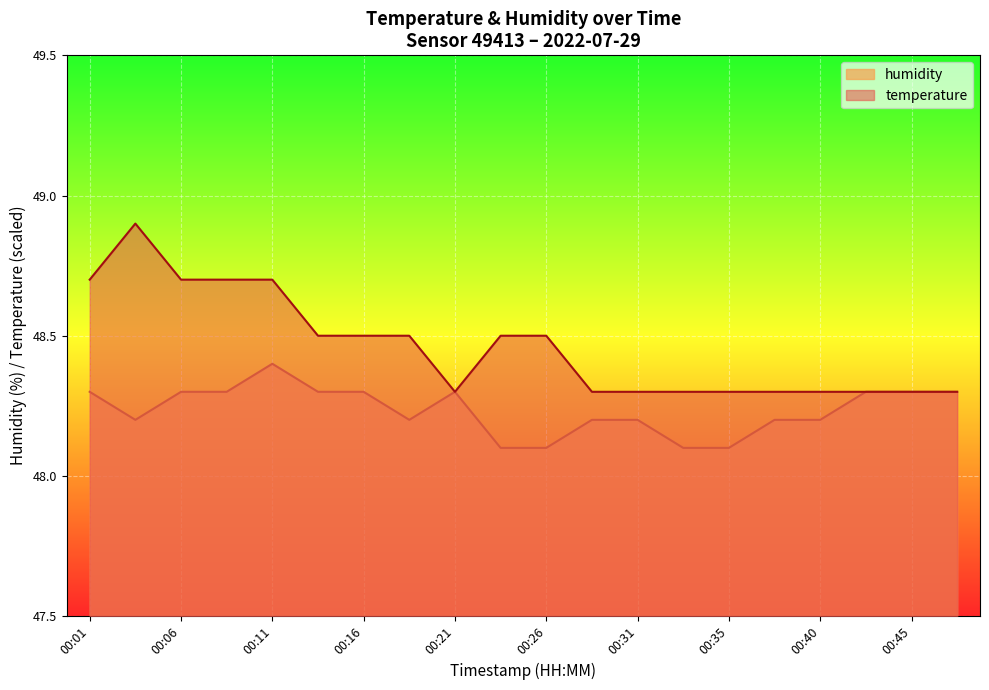

What is the maximum value for humidity?

48.4